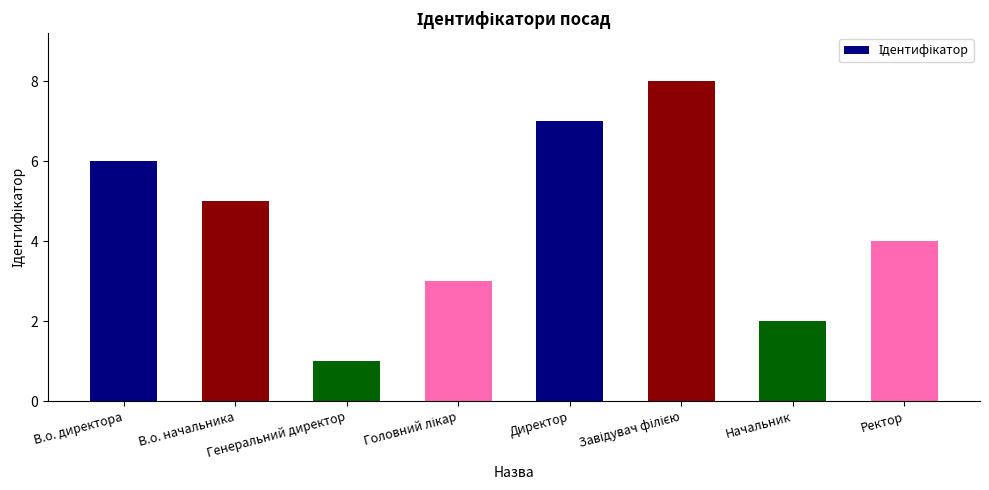

What is the difference between the maximum and minimum values?

7